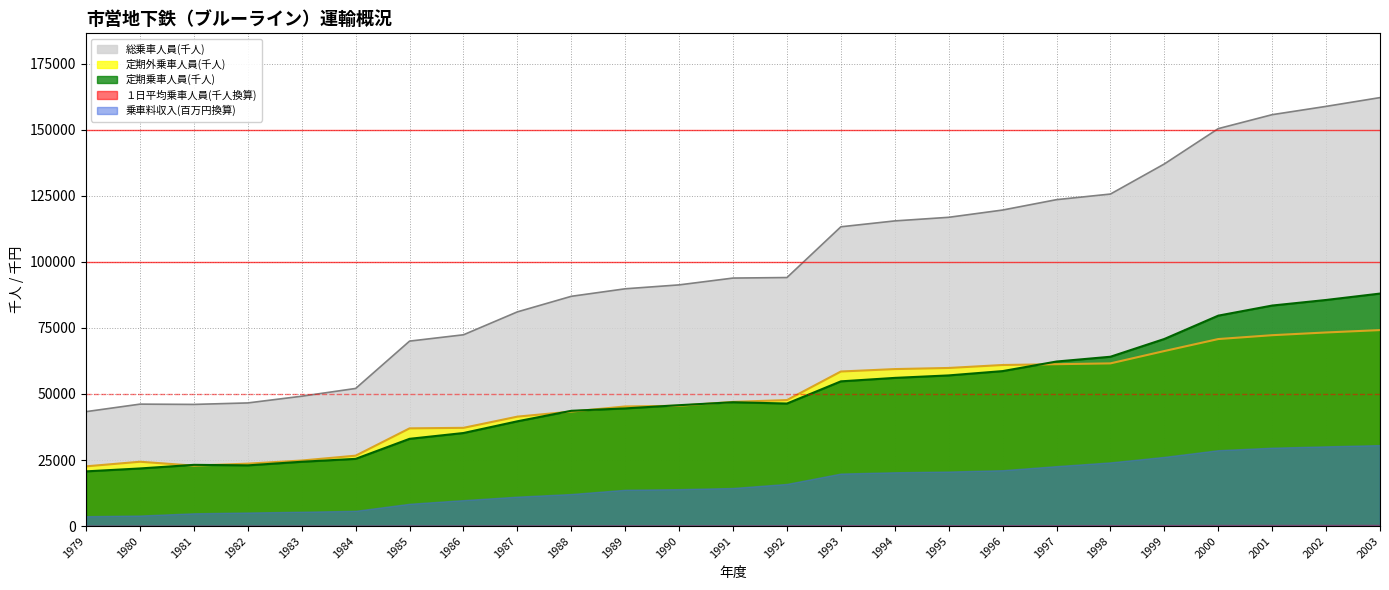

The value of 定期外乗車人員(千人) at 2001 is 23280.7. True or false?

False